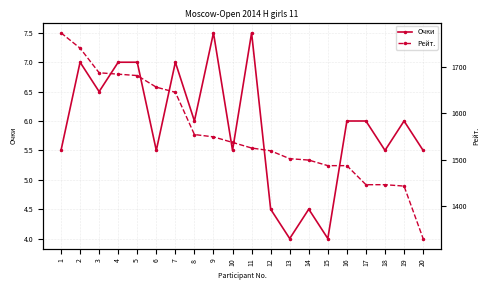

Does the chart display data point markers on the line(s)?

Yes